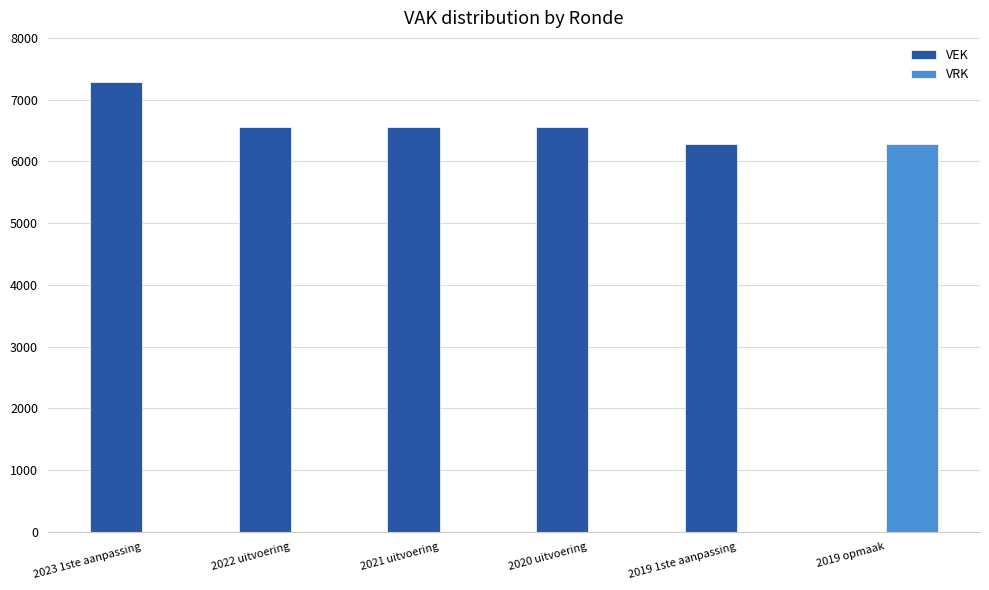

Reading left to right, list all the values displayed in this chart.

VEK: 7280	6556	6556	6556	6285	0
VRK: 0	0	0	0	0	6280